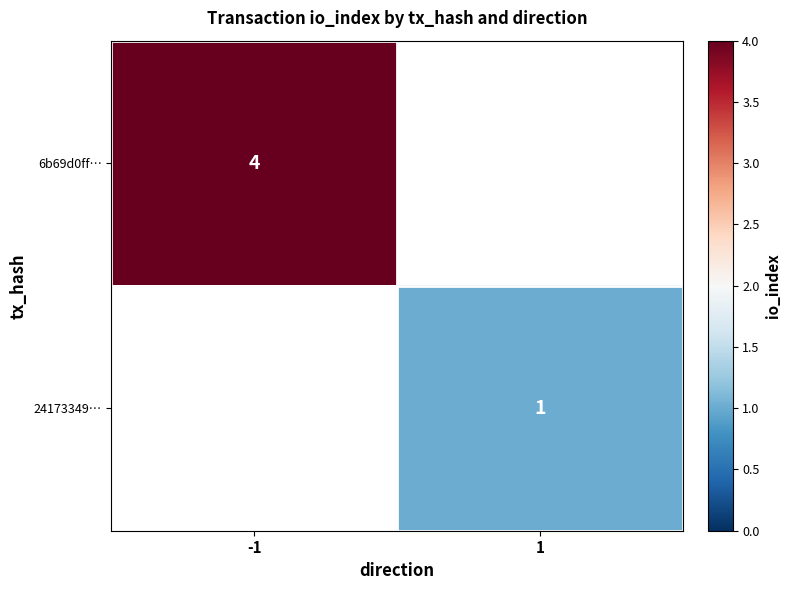

The 6b69d0ff… series shows 1 at -1. True or false?

False